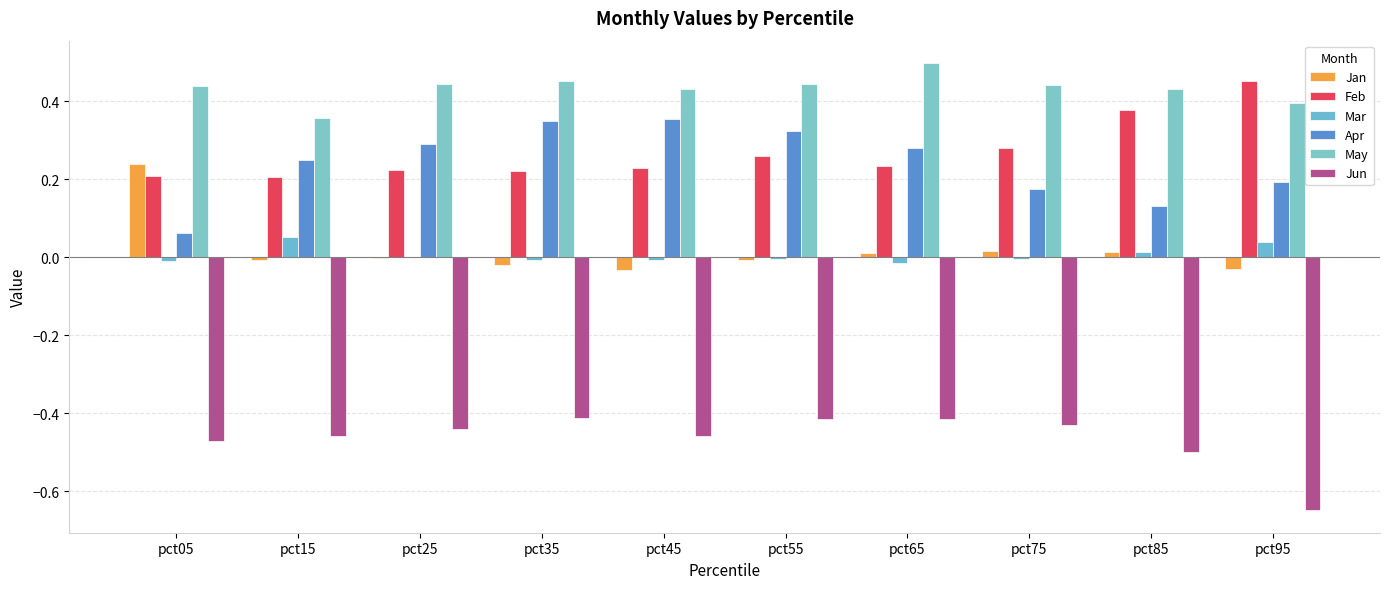

Which category has the highest value across all series?

pct65